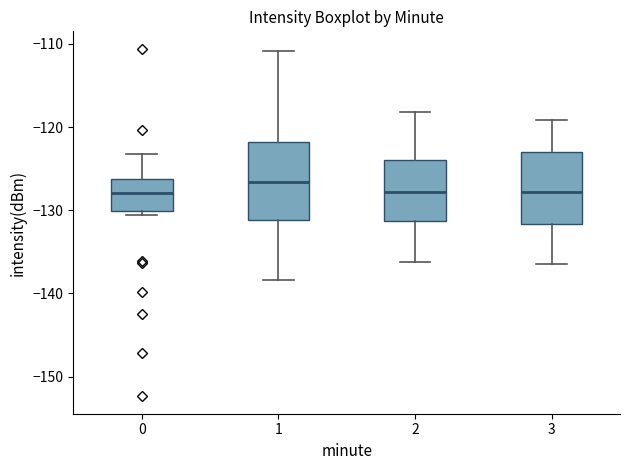

Reading left to right, transcribe this box plot: for each box, give where its median line is, the range the box spans, and where its two whiskers end, as read against the y-axis. The values are not printed on the chart, so give them approximately, as read against the axis.

0: median -128, box -130 to -126, whiskers -131 to -123
1: median -127, box -131 to -122, whiskers -138 to -111
2: median -128, box -131 to -124, whiskers -136 to -118
3: median -128, box -132 to -123, whiskers -136 to -119